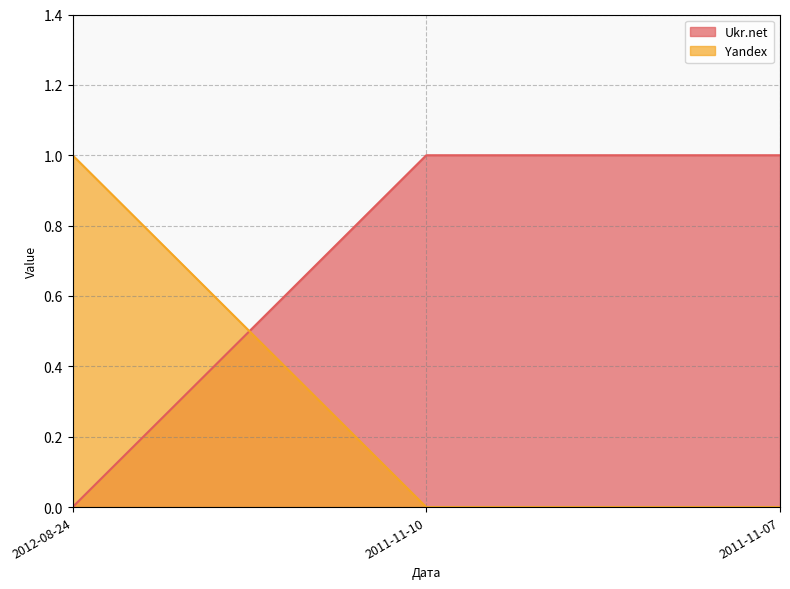

What are all the series names shown in the legend?

Ukr.net, Yandex